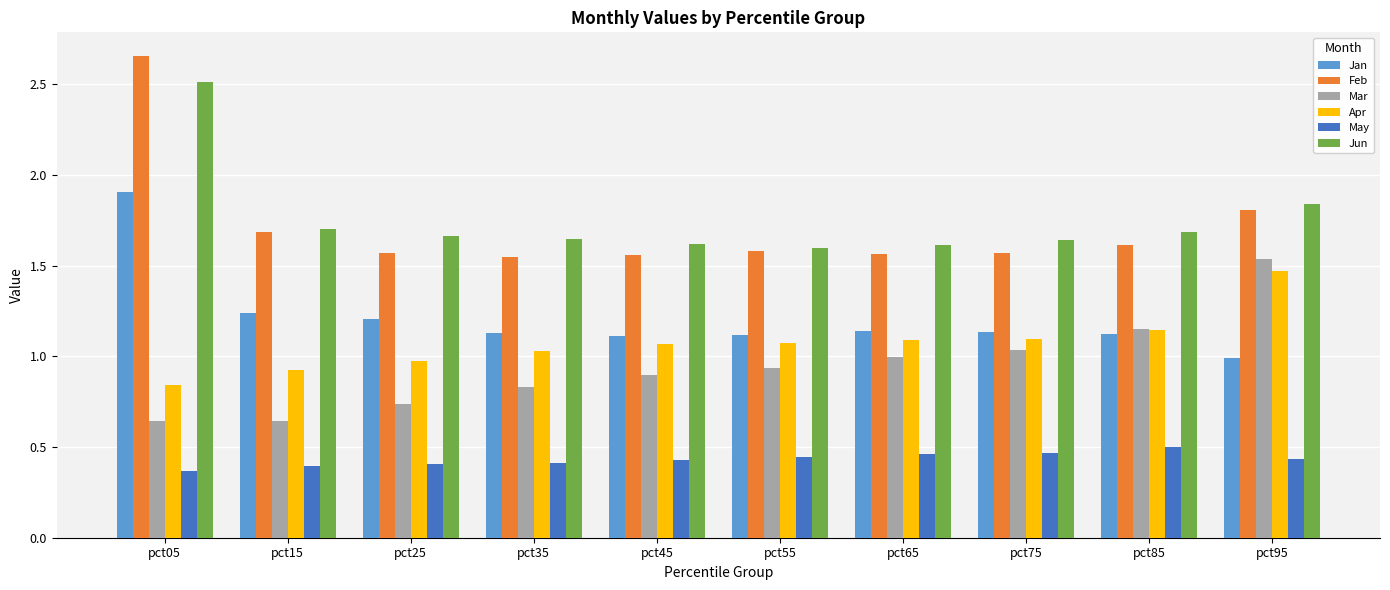

Are the bars horizontal?

No